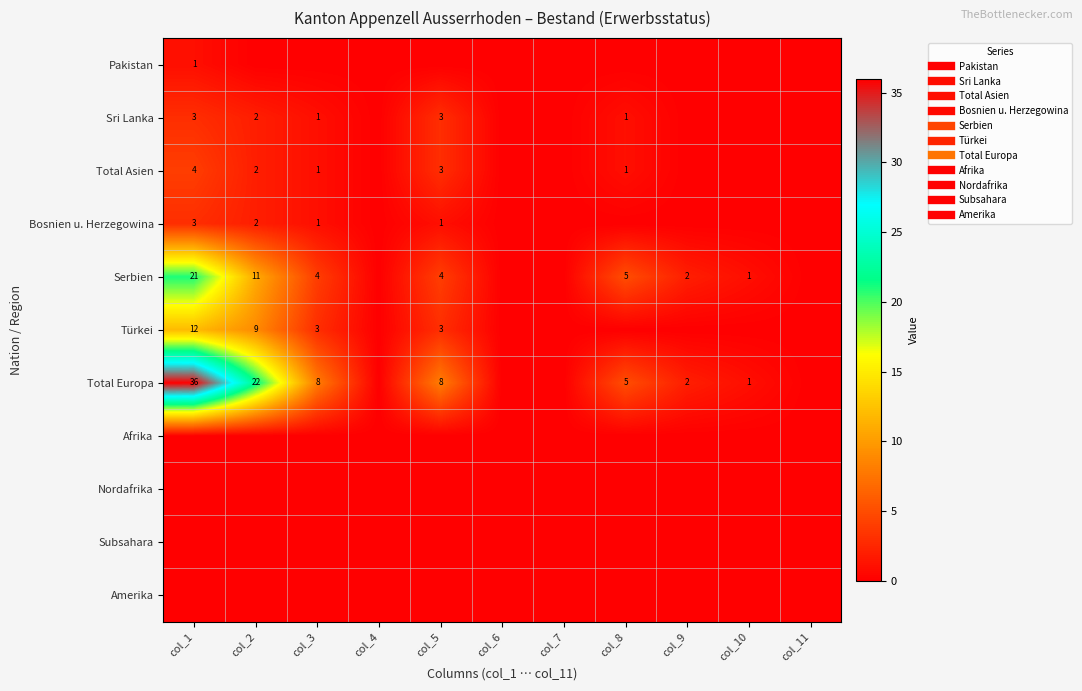

Which series has the largest range (max minus min)?

Total Europa